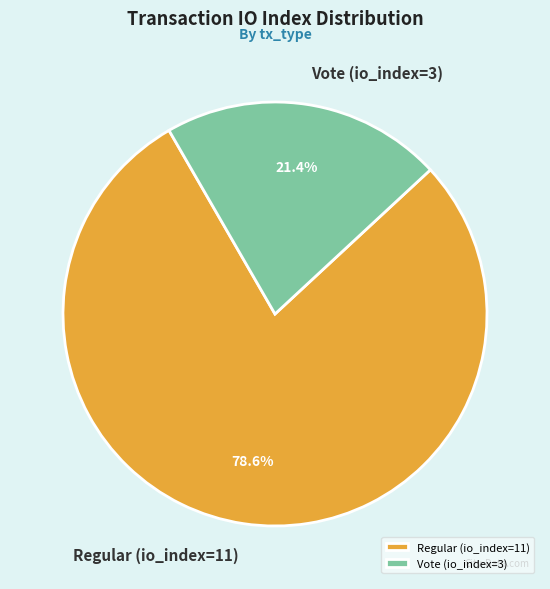

Is it true that Regular (io_index=11) is 79% of the pie?

True